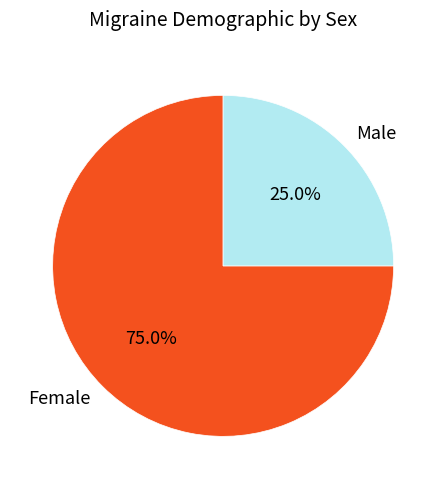

Rank the categories by value from highest to lowest.

Female, Male